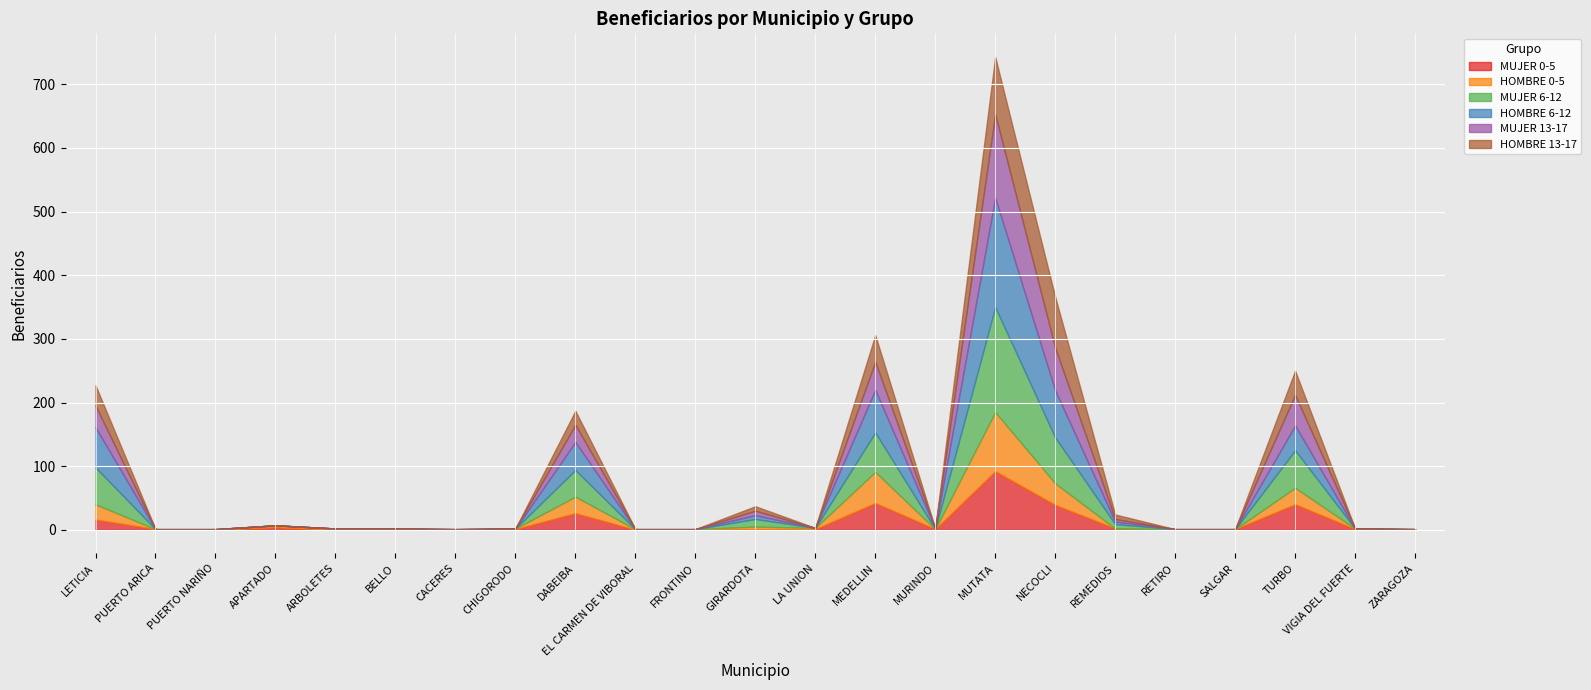

Which series has the widest spread of values?

HOMBRE 6-12